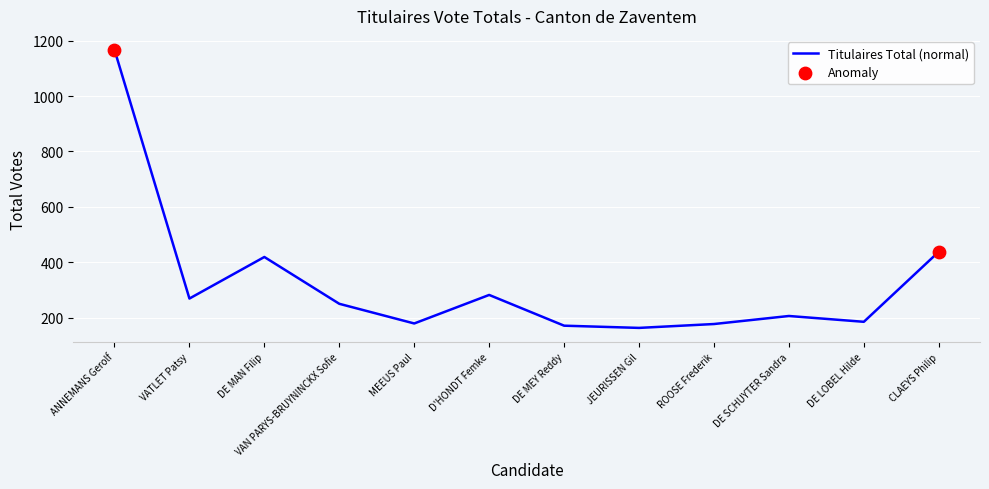

Approximately how many times larger is the value at CLAEYS Philip compared to MEEUS Paul?

2.4